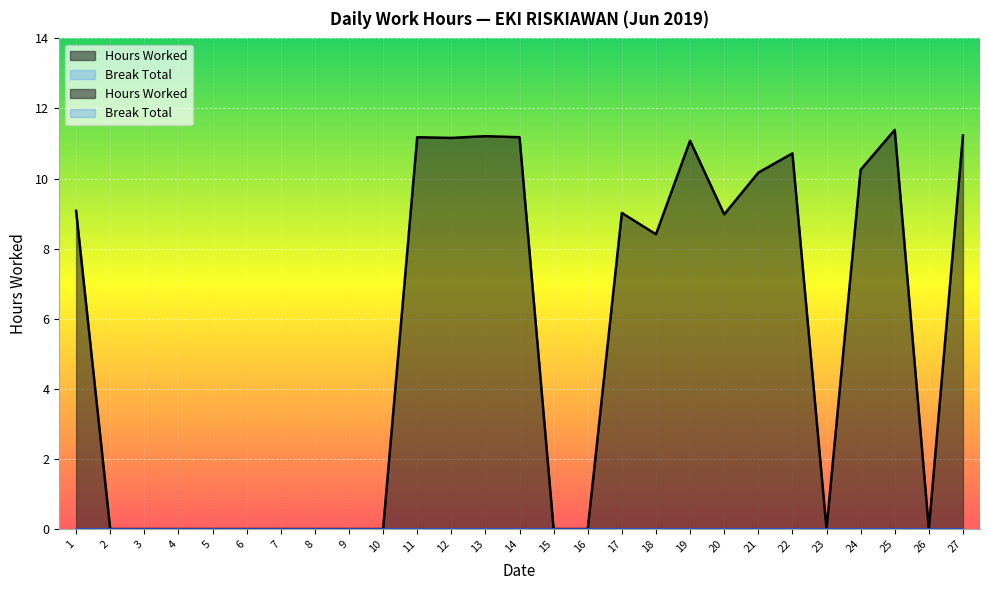

The chart shows a value of 11.2 at 13. True or false?

True